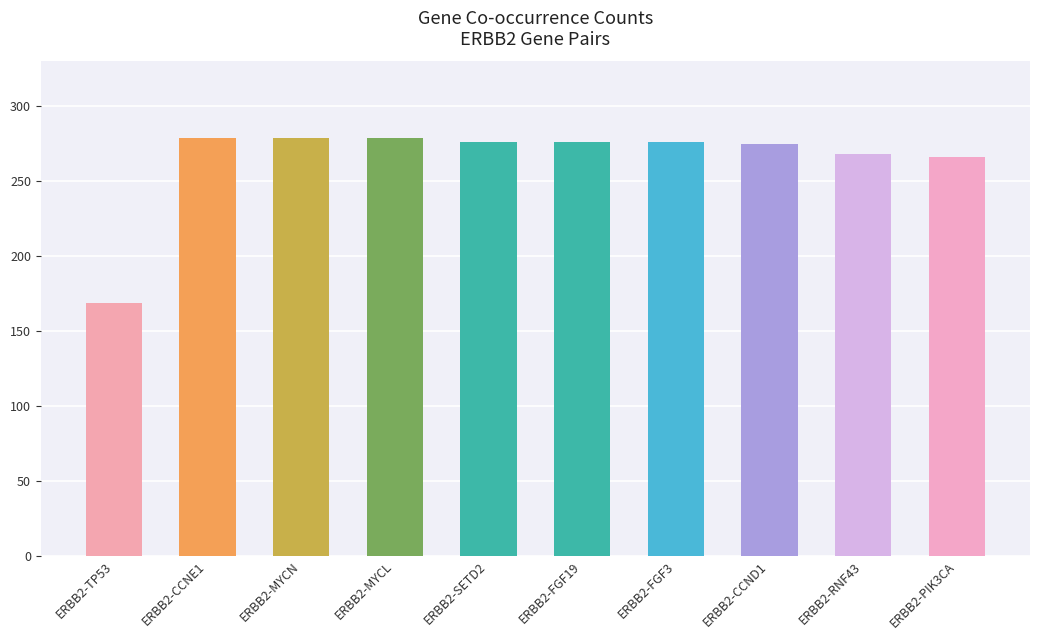

What value does the data have at ERBB2-RNF43, to the nearest 50?

250